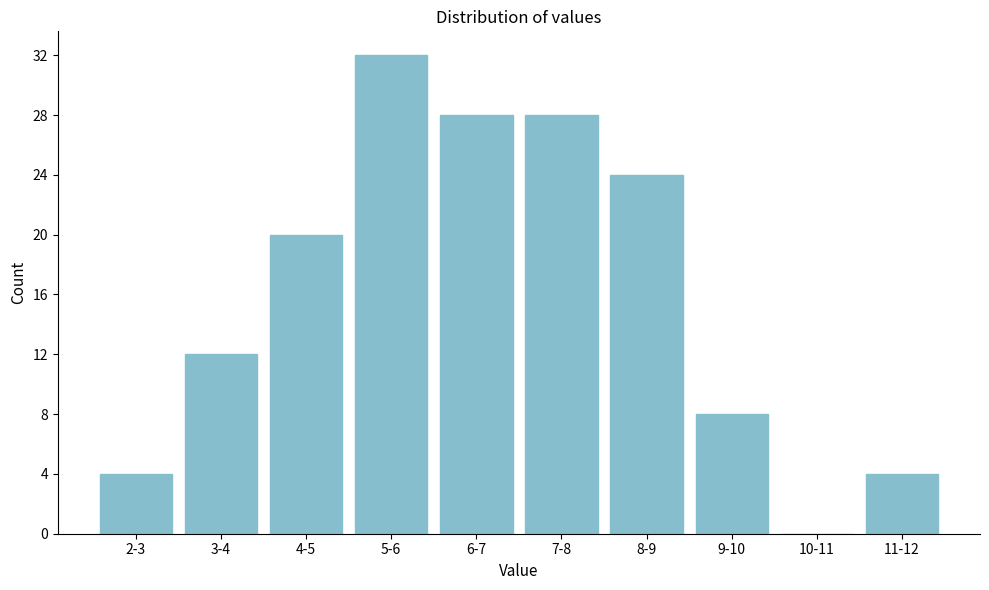

Reading left to right, what are all the values shown in this chart?

2-3=4	3-4=12	4-5=20	5-6=32	6-7=28	7-8=28	8-9=24	9-10=8	10-11=0	11-12=4